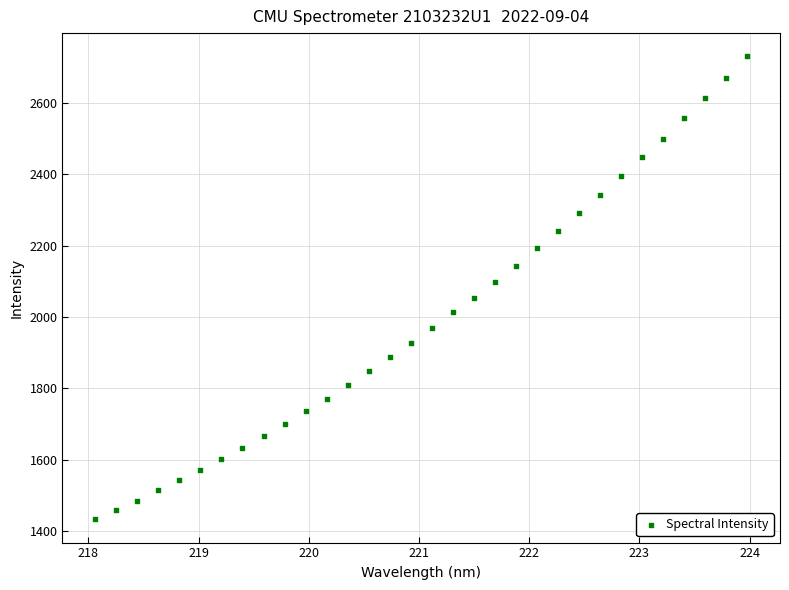

What is the range of X values (max minus min)?

5.9